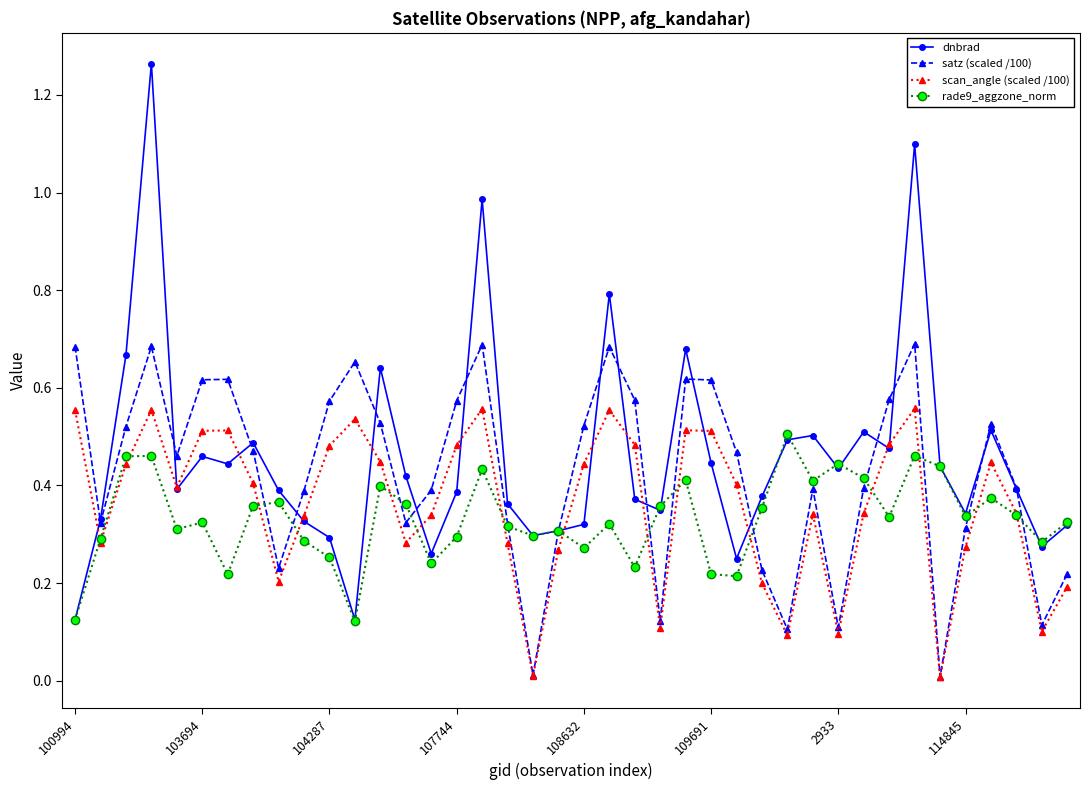

What is the difference between the maximum and second lowest values in the dnbrad series?

1.1